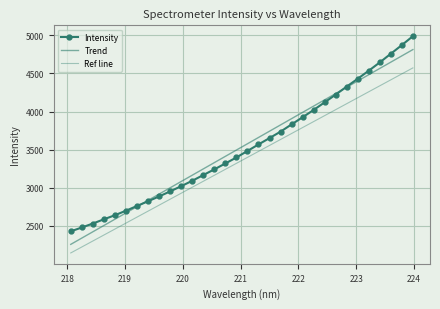

True or false: Intensity and Ref line intersect in this chart.

False